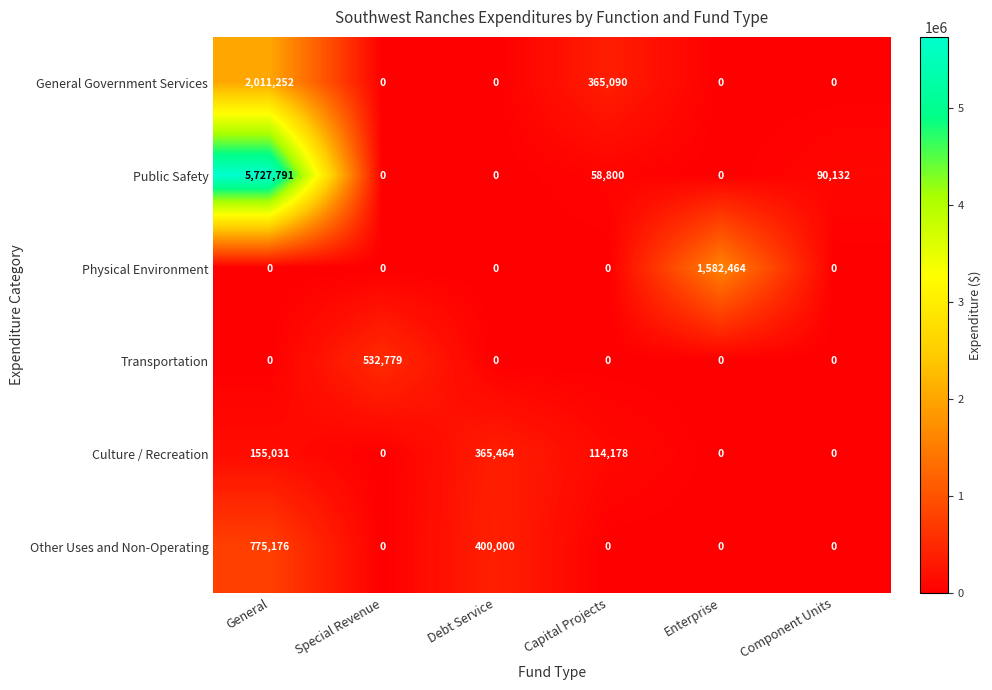

What is the total value across all series at Enterprise?

1582464